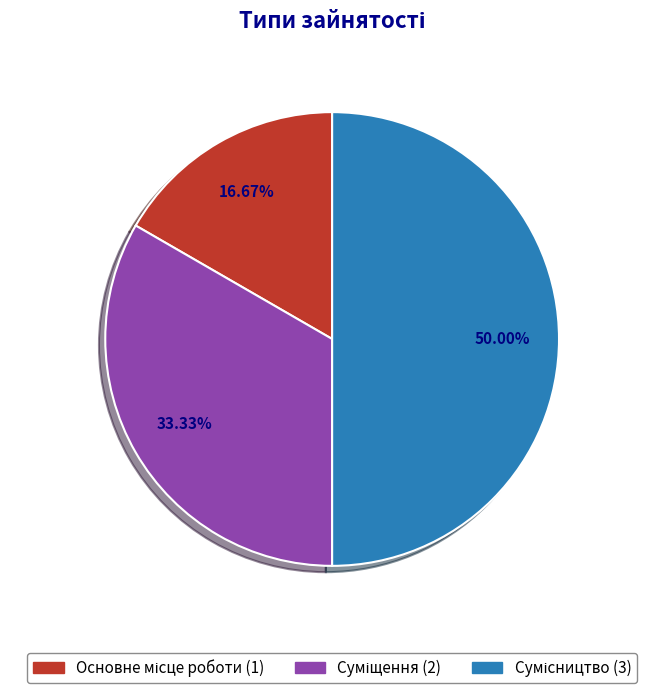

Rank the categories by value from highest to lowest.

Сумісництво, Суміщення, Основне місце роботи